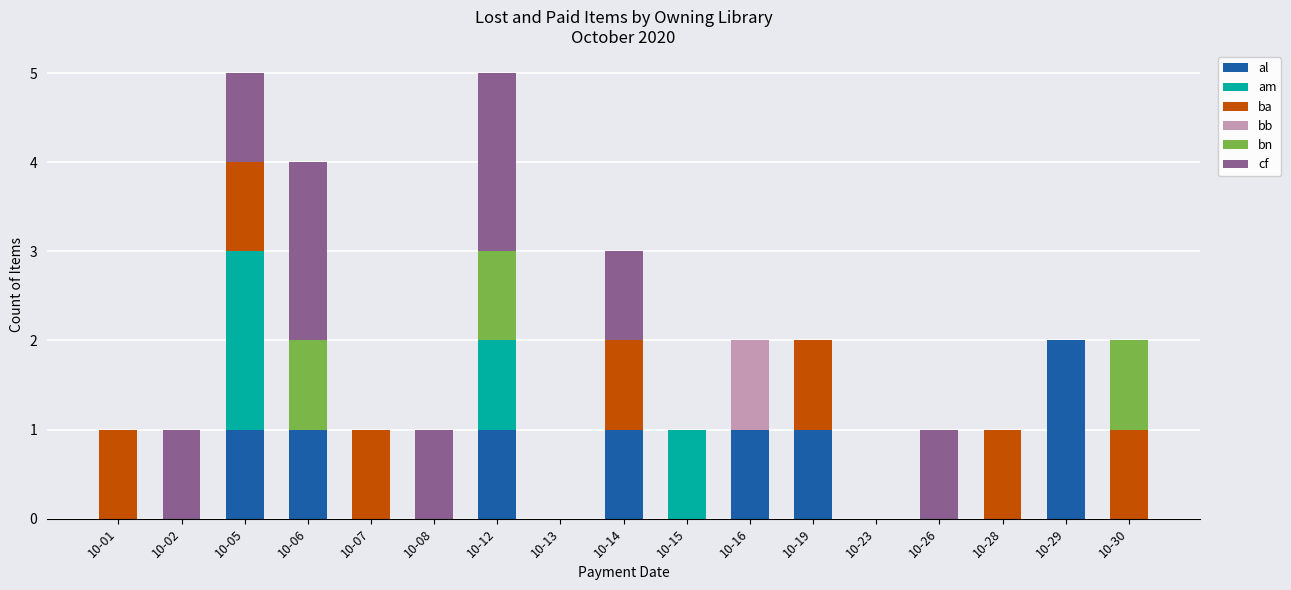

Which category has the highest value in the al series?

10-29